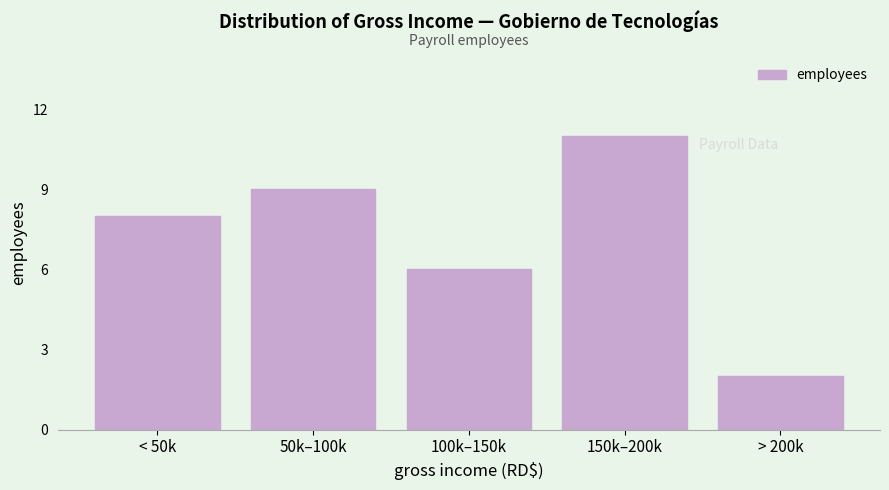

Reading left to right, extract all data points from this chart.

< 50k=8	50k–100k=9	100k–150k=6	150k–200k=11	> 200k=2